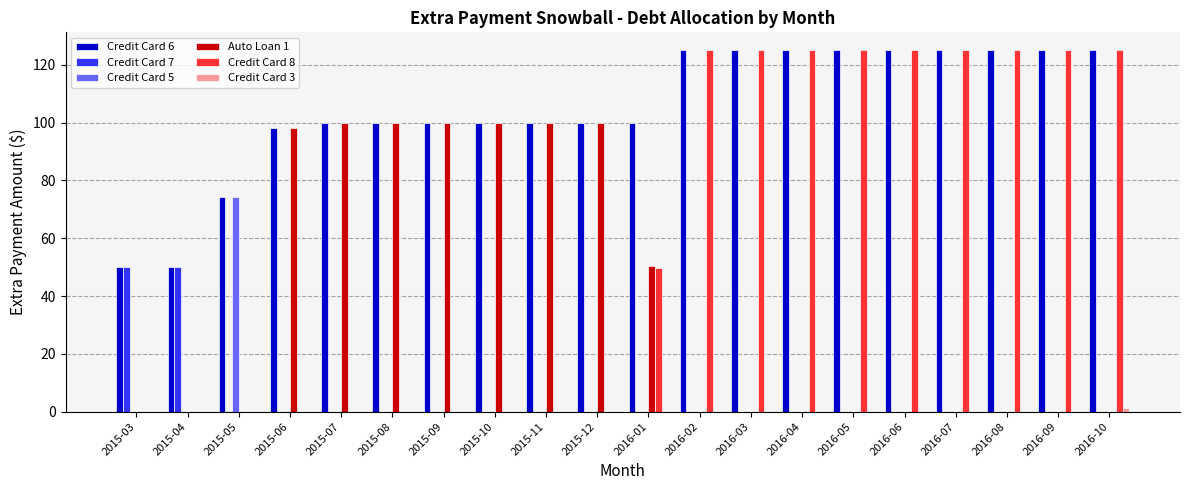

What is the total value across all series at 2015-12?

200.0